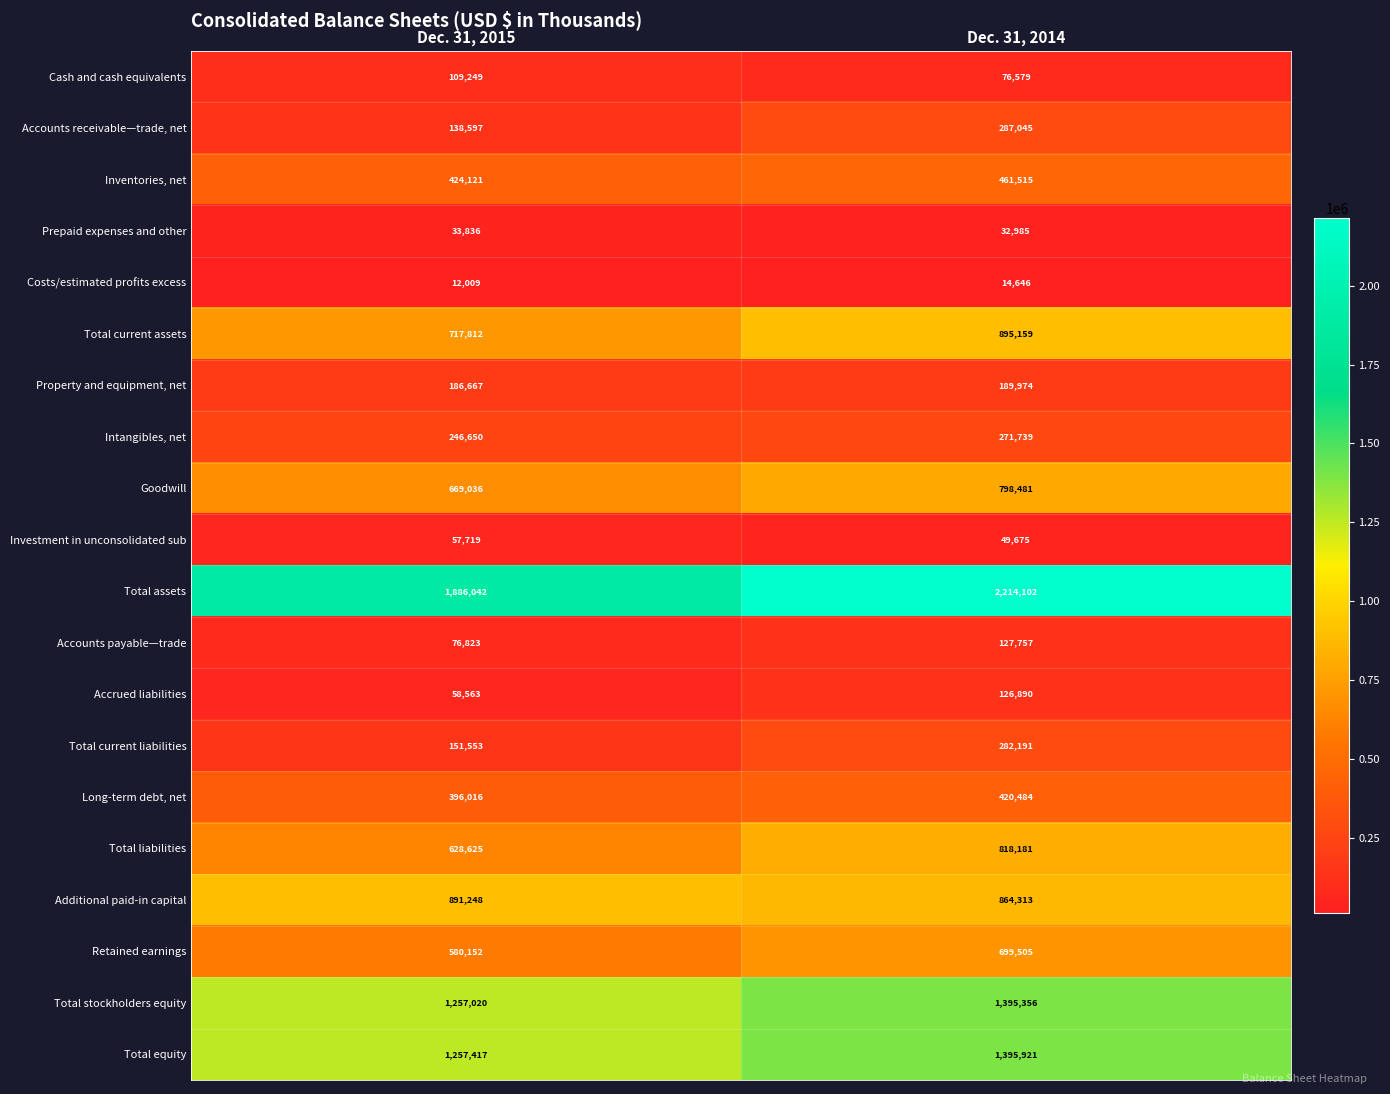

Where is Accrued liabilities nearest to the value 92726?

Dec. 31, 2015